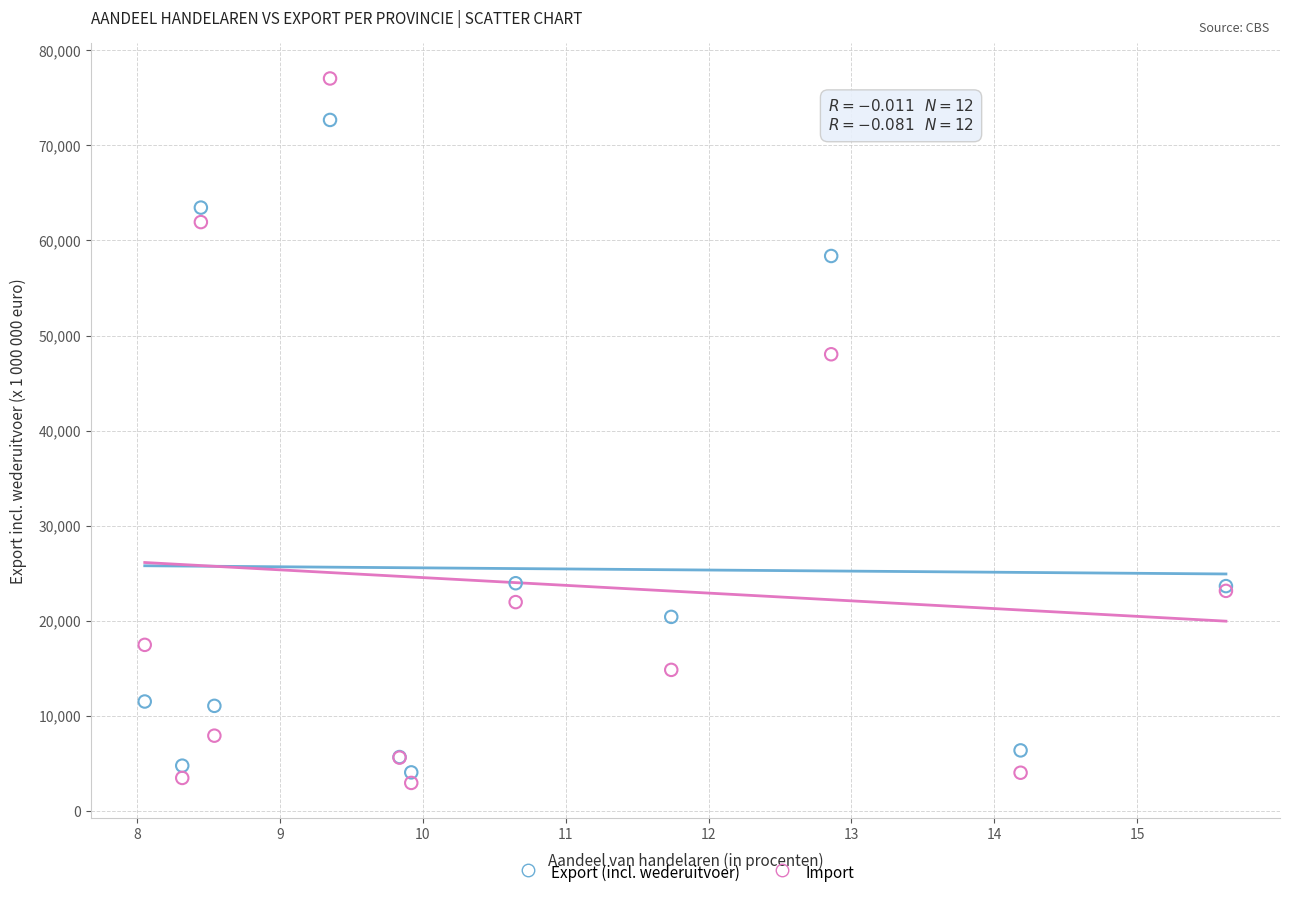

In the Import series, what Y value is closest to 39999?

48035.3